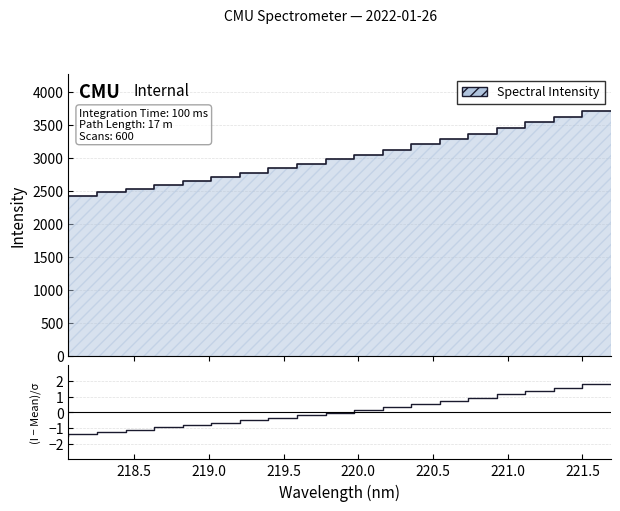

What is the smallest value displayed?

-1.5